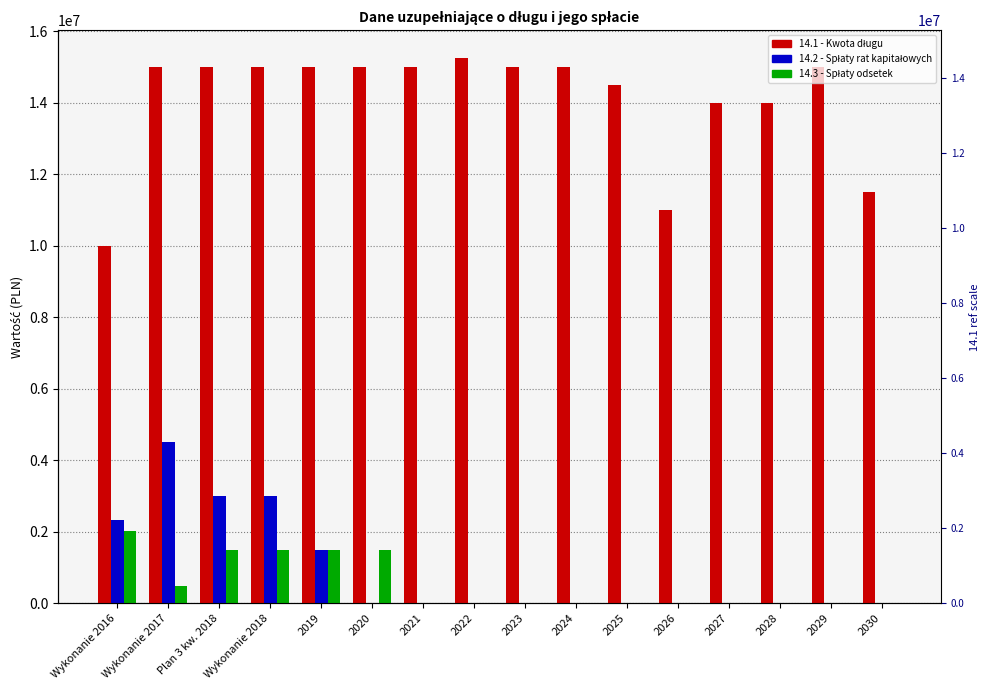

How many bars are there in total?

48